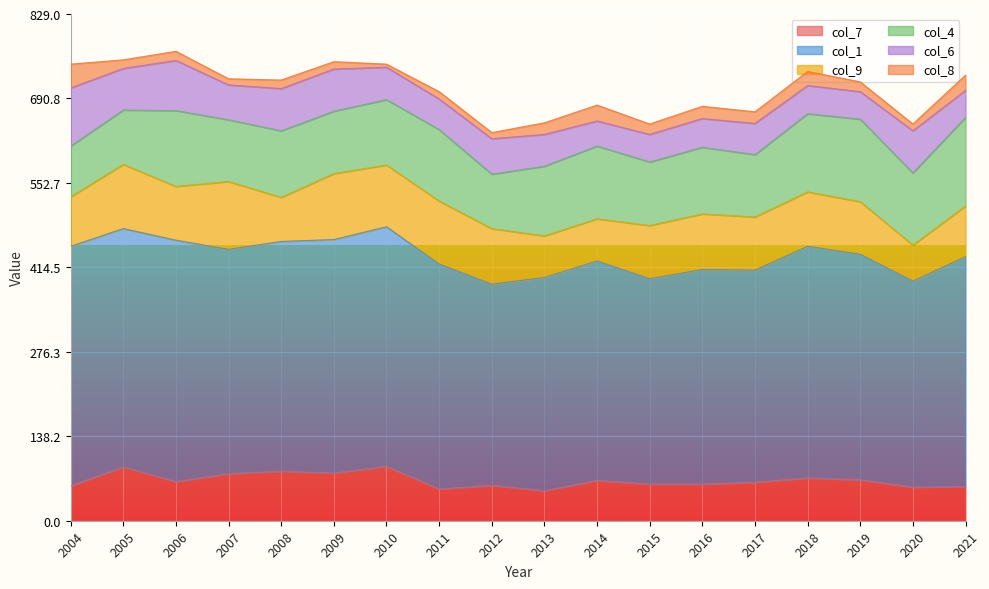

What is the value of the col_9 point at the 2nd from the left?

105